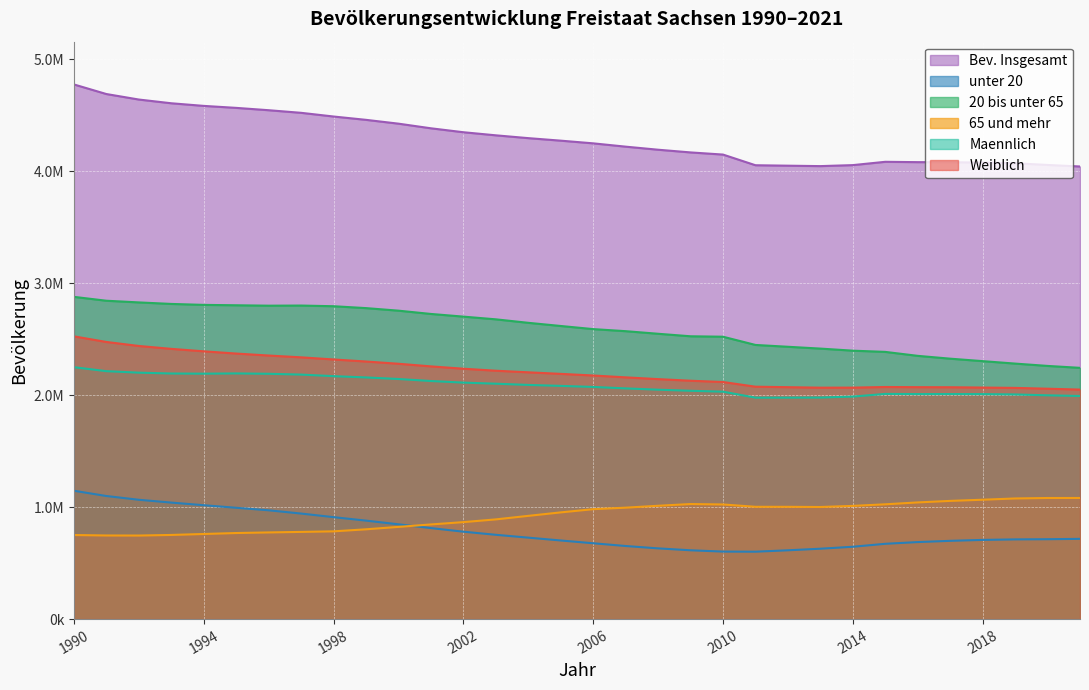

What is the value of the unter 20 point at the 8th from the left?

942776